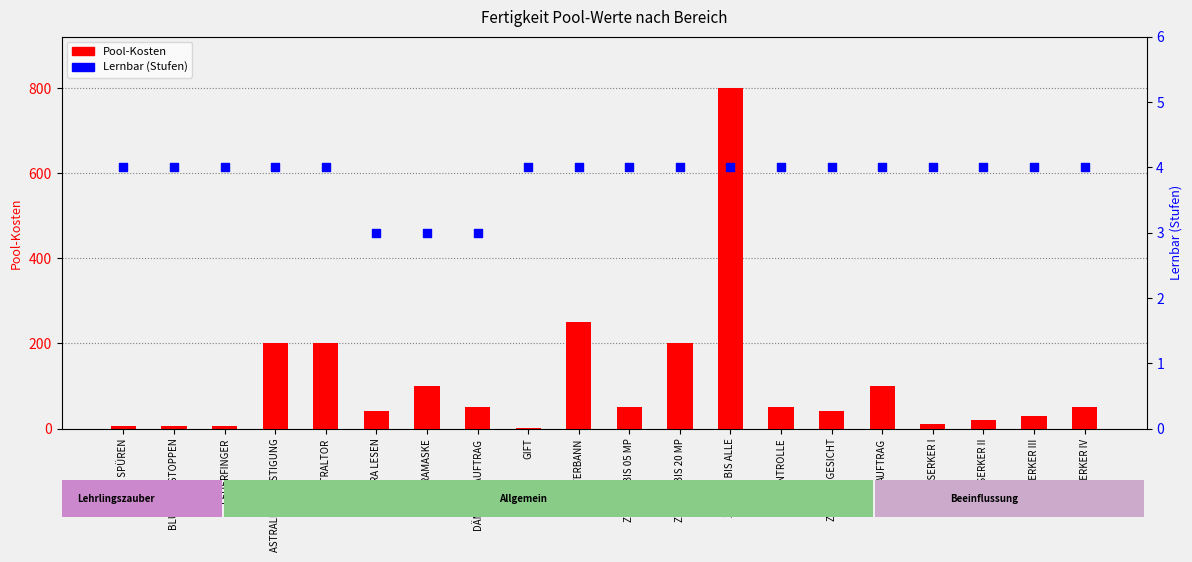

Which series contains the lowest Y value?

Pool-Kosten